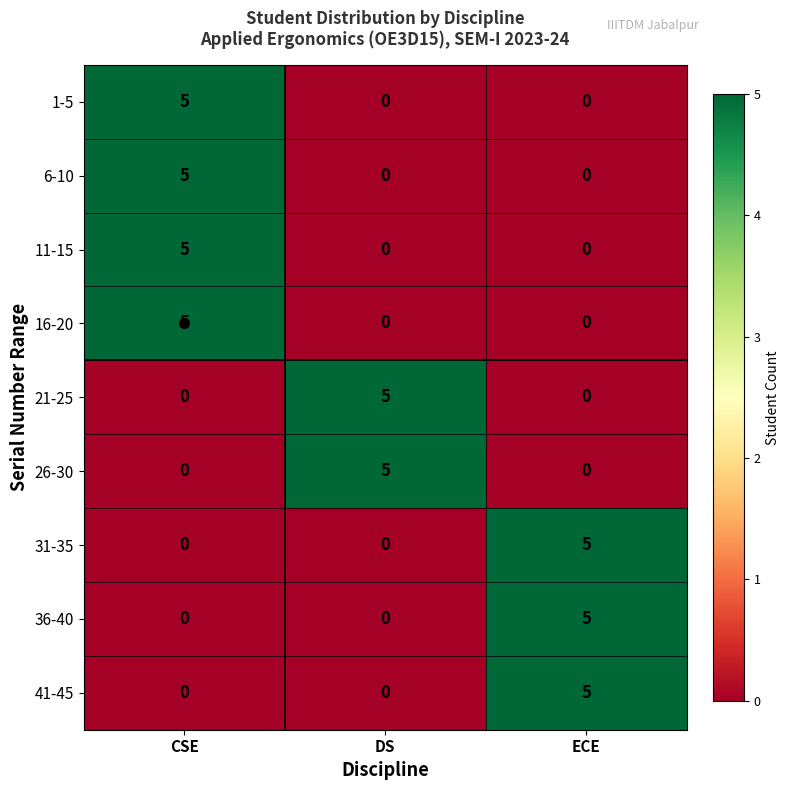

What is the greatest value displayed?

5